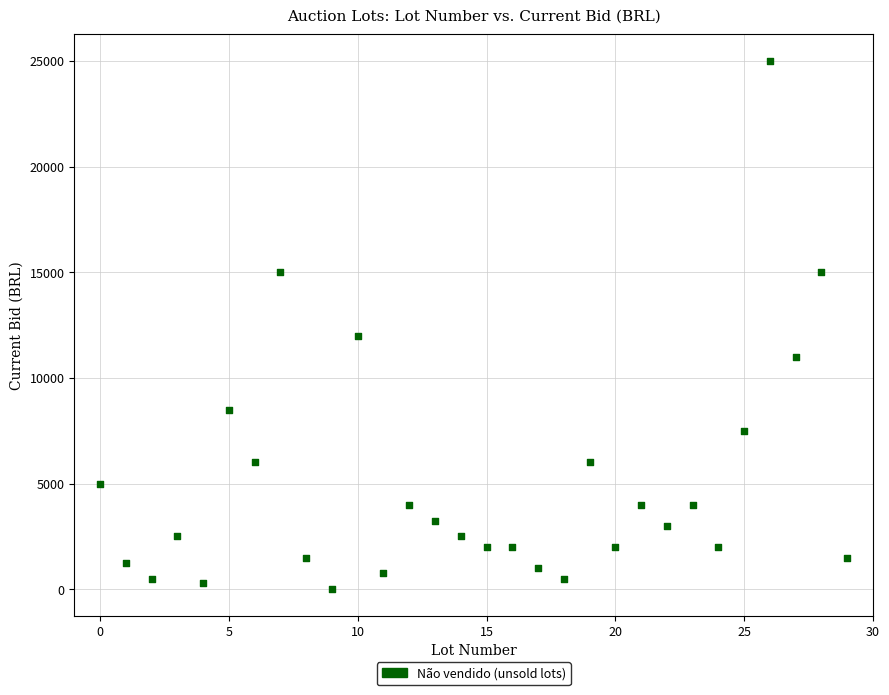

What Y value in the scatter plot is closest to 12501?

12000.0